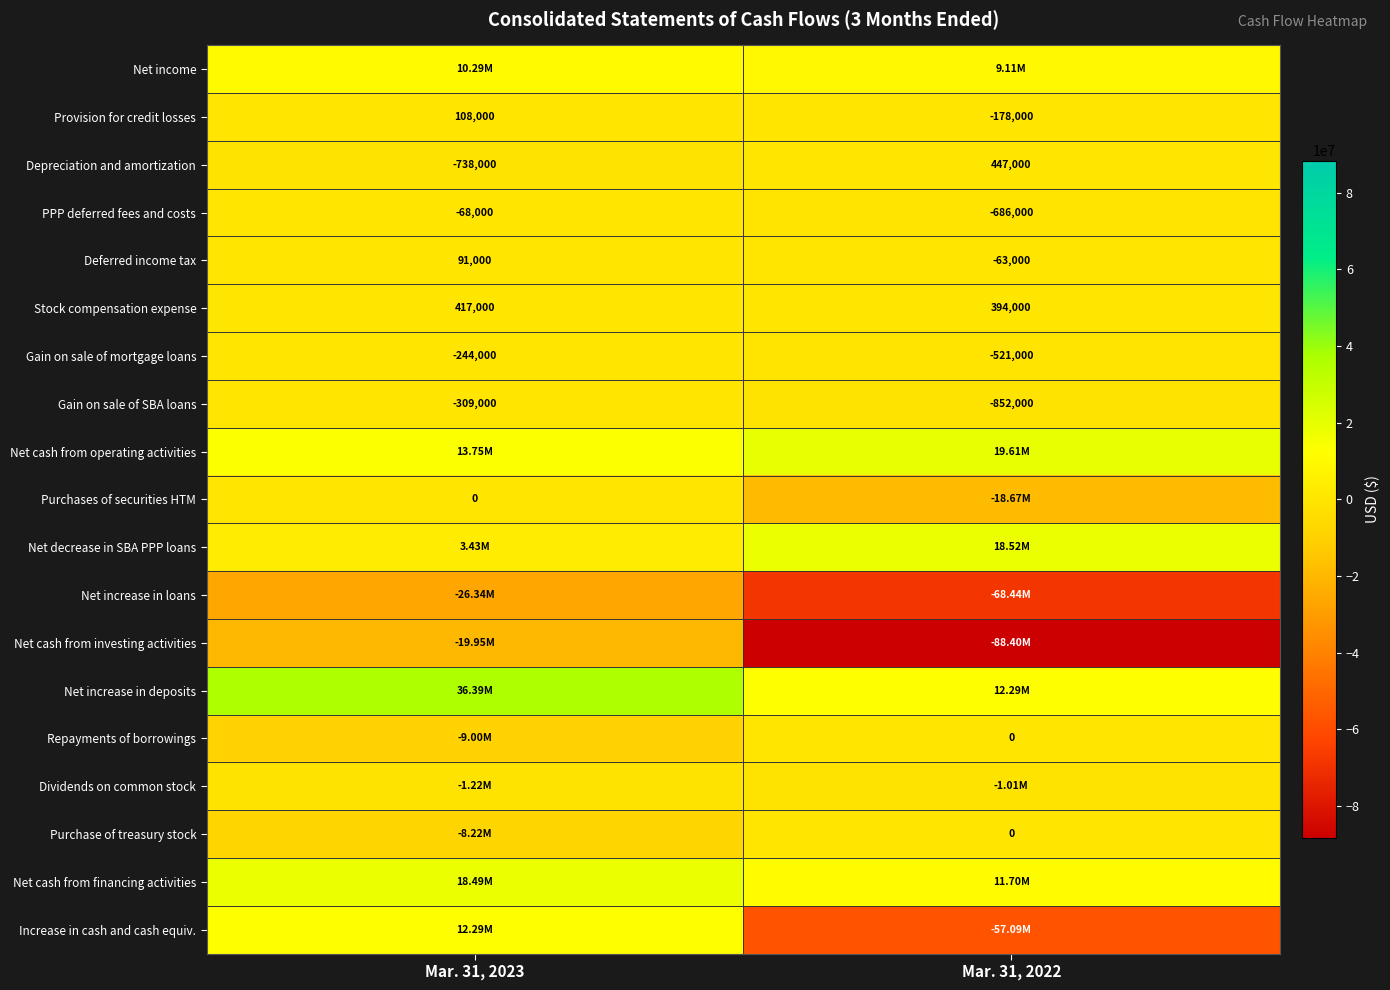

At which category is the sum across all series the highest?

Mar. 31, 2023